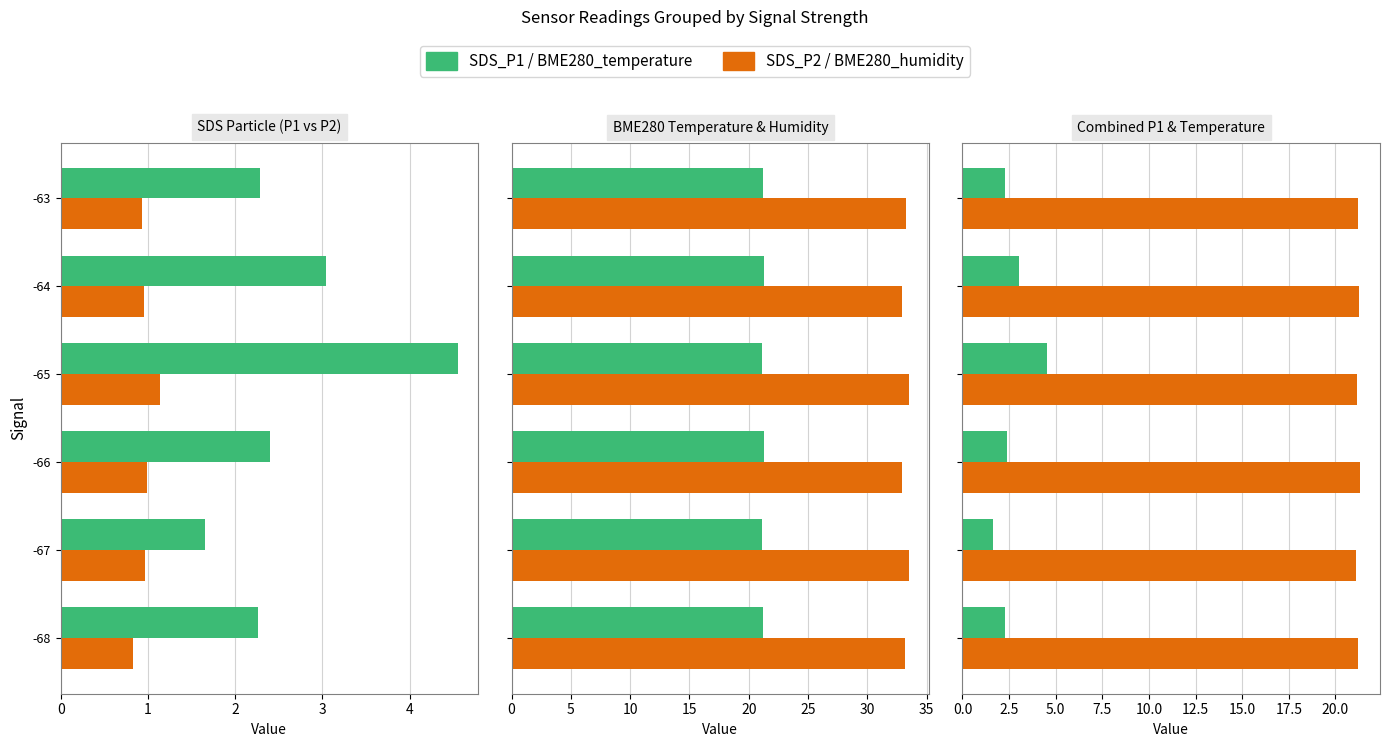

Reading left to right, list all the values displayed in this chart.

SDS_P1: 2.3	1.6	2.4	4.6	3.0	2.3
SDS_P2: 0.8	1.0	1.0	1.1	1.0	0.9
BME280_temperature: 21.2	21.1	21.3	21.1	21.3	21.2
BME280_humidity: 33.1	33.5	32.9	33.5	32.9	33.2
SDS_P1 (scaled): 2.3	1.6	2.4	4.6	3.0	2.3